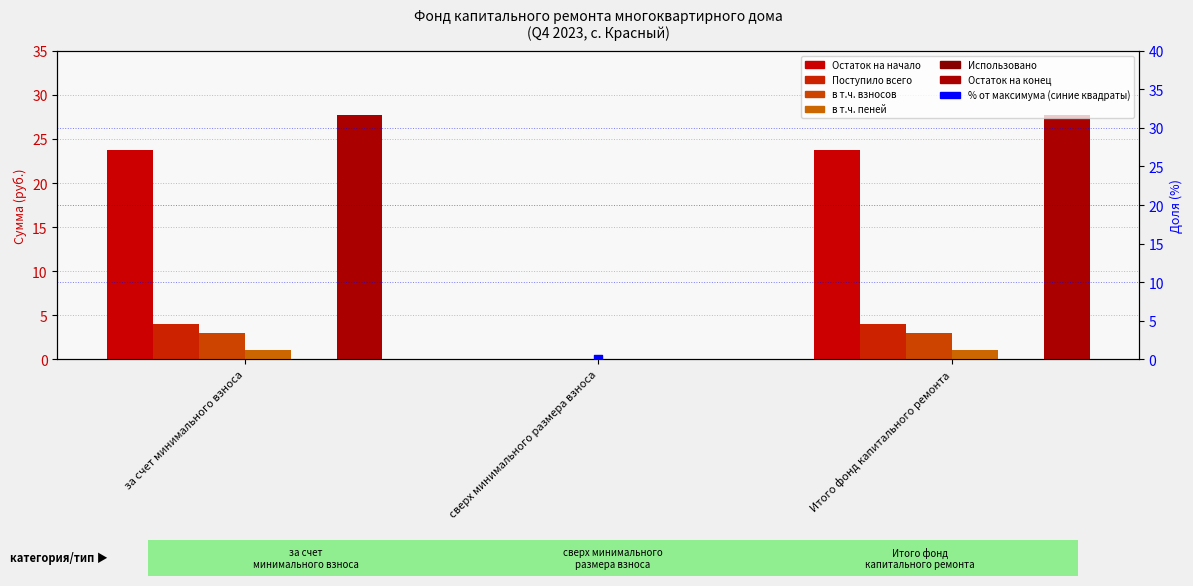

Is the value of Поступило всего at сверх минимального размера взноса greater than the value of в т.ч. пеней at Итого фонд капитального ремонта?

No